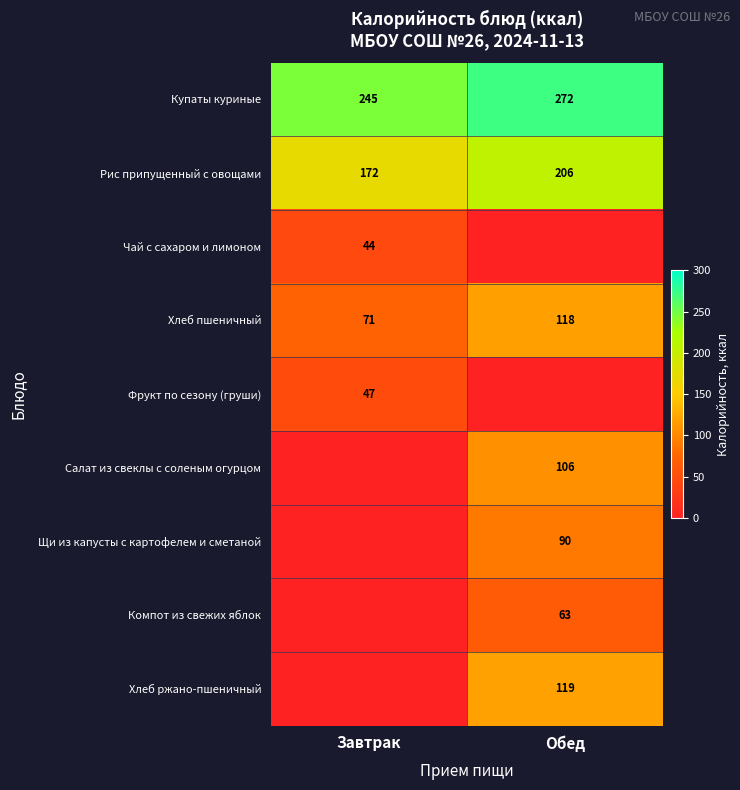

Is it true that Чай с сахаром и лимоном equals 10 at Завтрак?

False